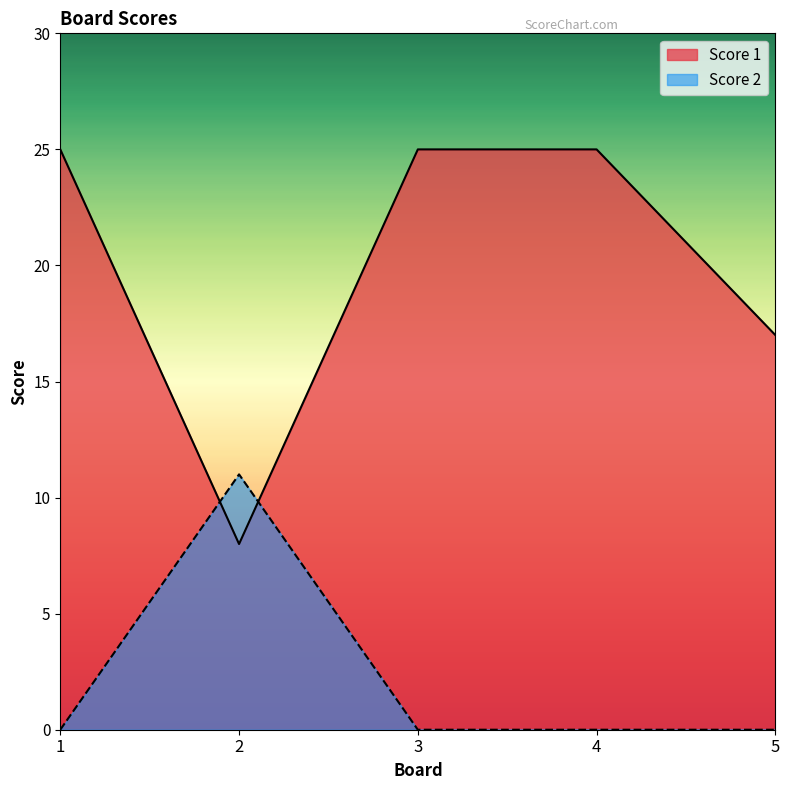

Rank the series at 5 from highest to lowest value.

Score 1, Score 2